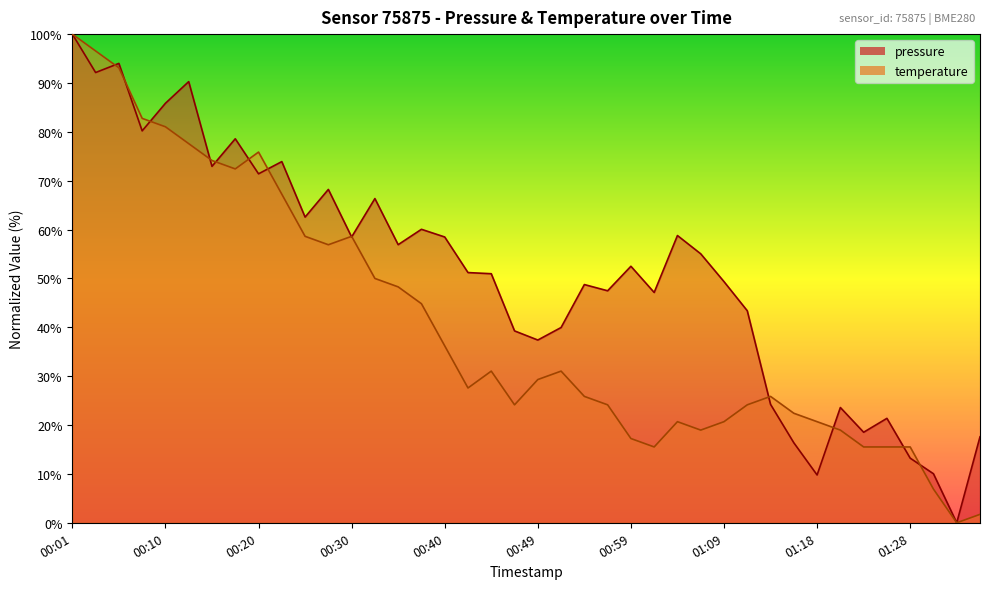

Count the number of categories in the chart.

40